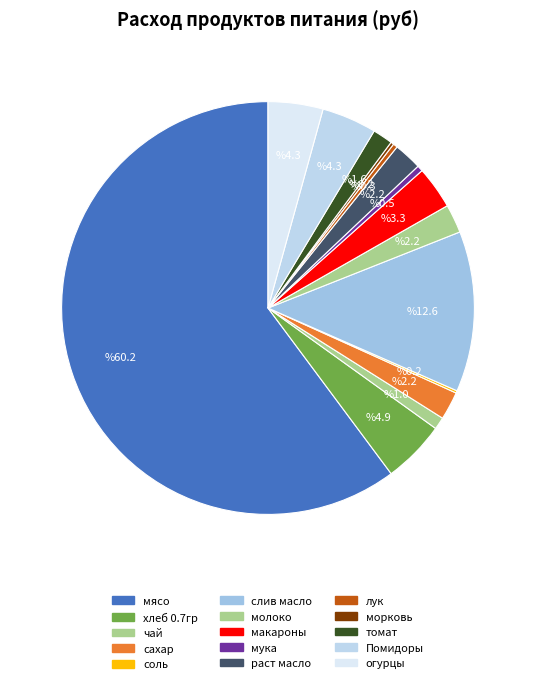

Which category has the smallest portion of the pie?

соль